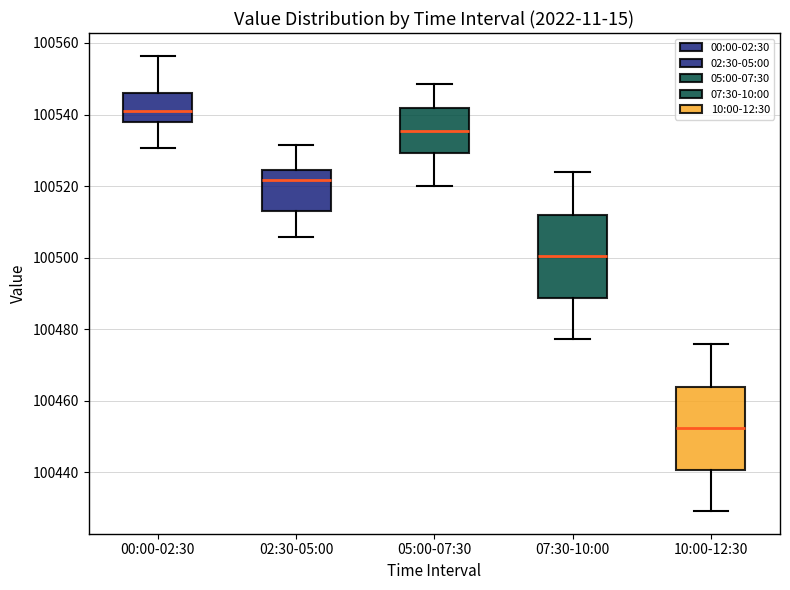

Where does the upper whisker of the box for 00:00-02:30 end on the y-axis? The values are not printed on the chart, so give them approximately, as read against the axis.

100556